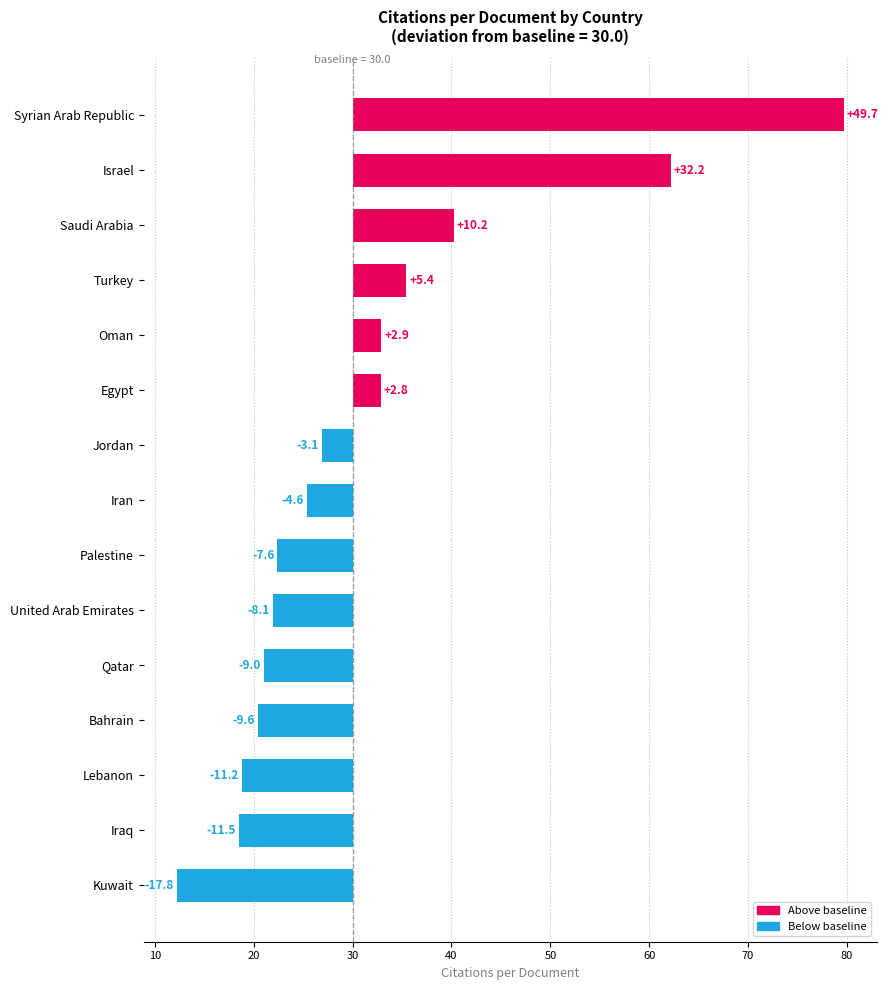

Reading right to left, transcribe all the data shown in this chart.

49.7	32.2	10.2	5.4	2.9	2.8	-3.1	-4.6	-7.6	-8.1	-9.0	-9.6	-11.2	-11.5	-17.8